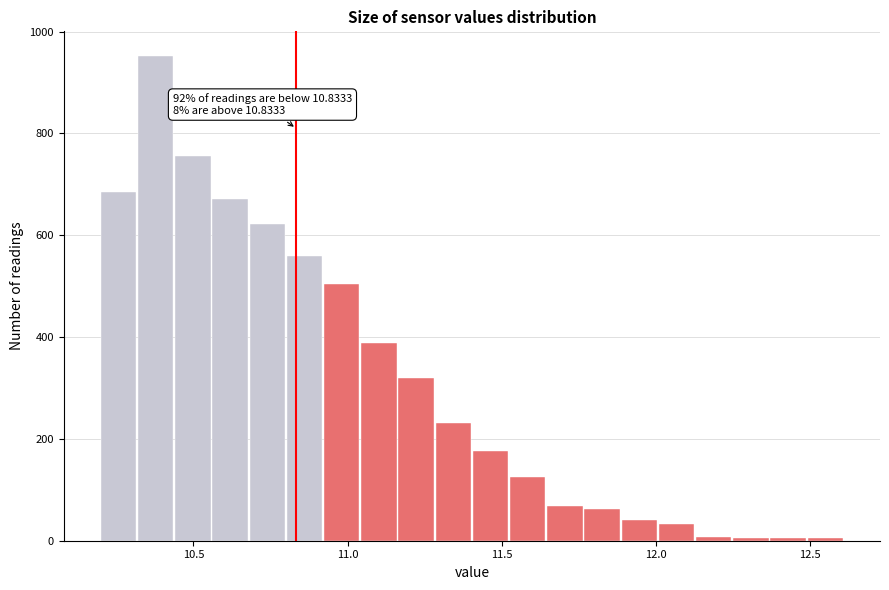

Read against the x-axis, roughly where is the centre of the tallest bar?

10.40